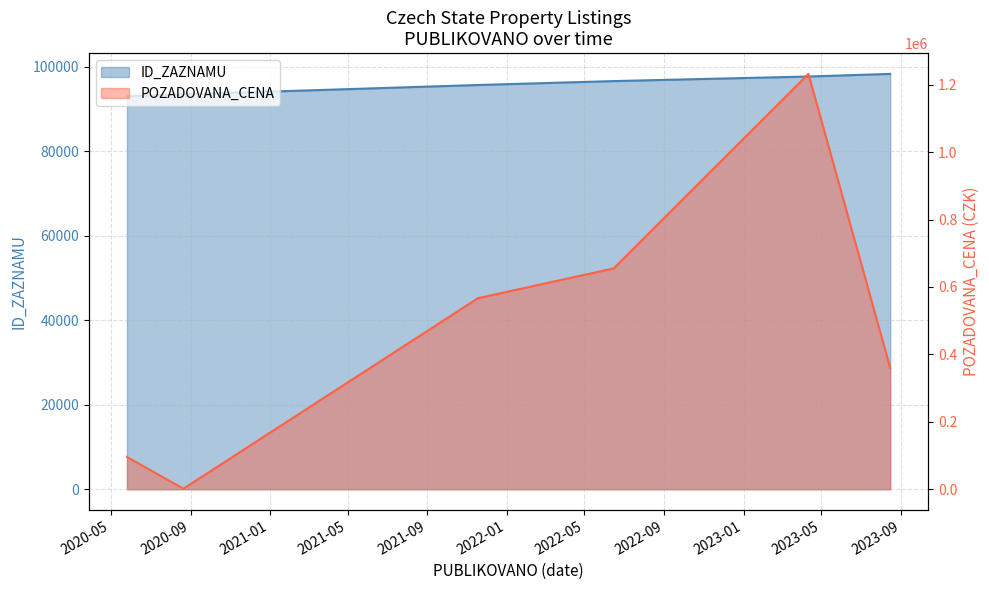

At which category is the sum across all series the highest?

2023-04-11